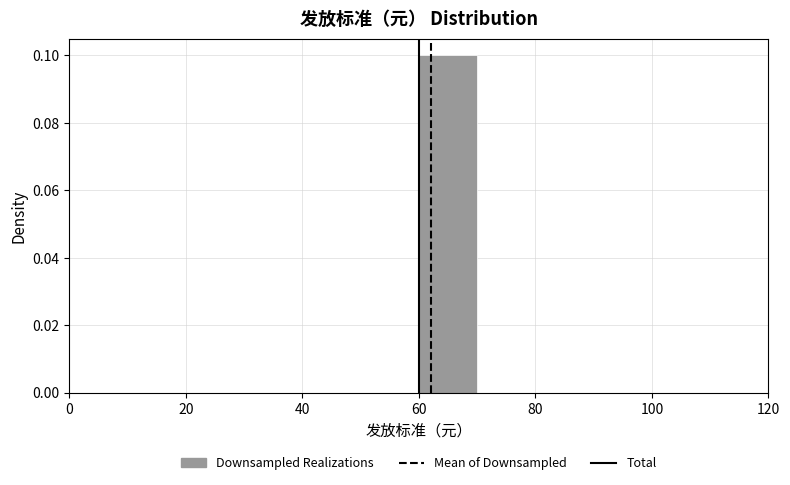

Reading left to right, list every bar in this chart as the range it spans on the x-axis followed by its height. The values are not printed on the chart, so give them approximately, as read against the axis.

0 to 10: 0
10 to 20: 0
20 to 30: 0
30 to 40: 0
40 to 50: 0
50 to 60: 0
60 to 70: 0.1
70 to 80: 0
80 to 90: 0
90 to 100: 0
100 to 110: 0